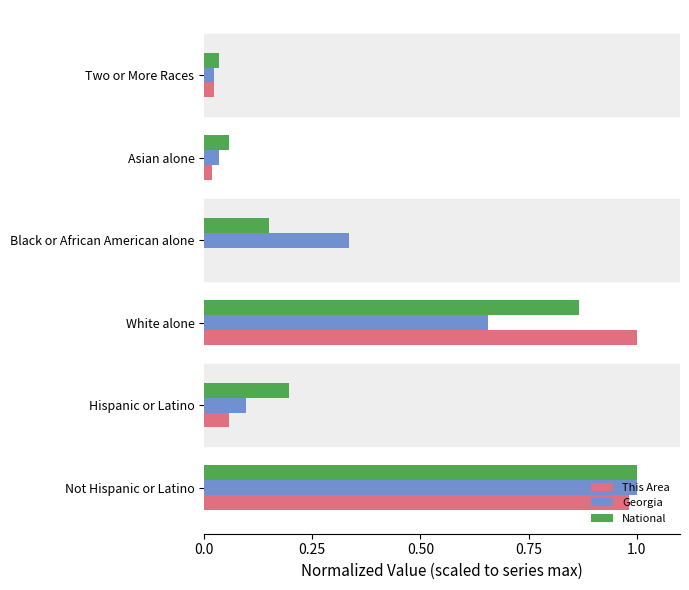

Count the number of data series in this chart.

3